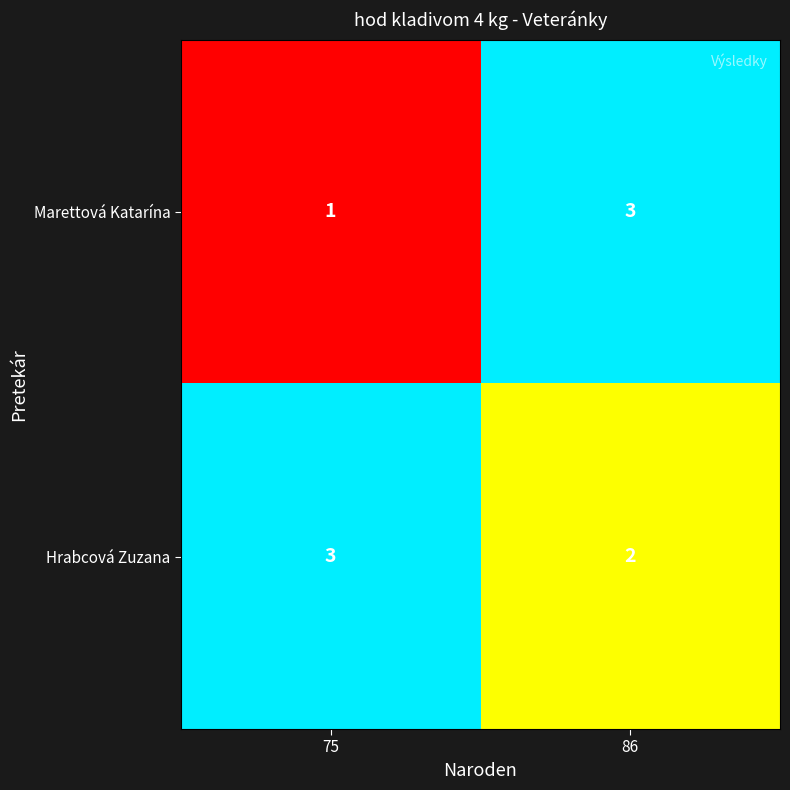

At 86, list the series in order from largest to smallest.

Marettová Katarína, Hrabcová Zuzana